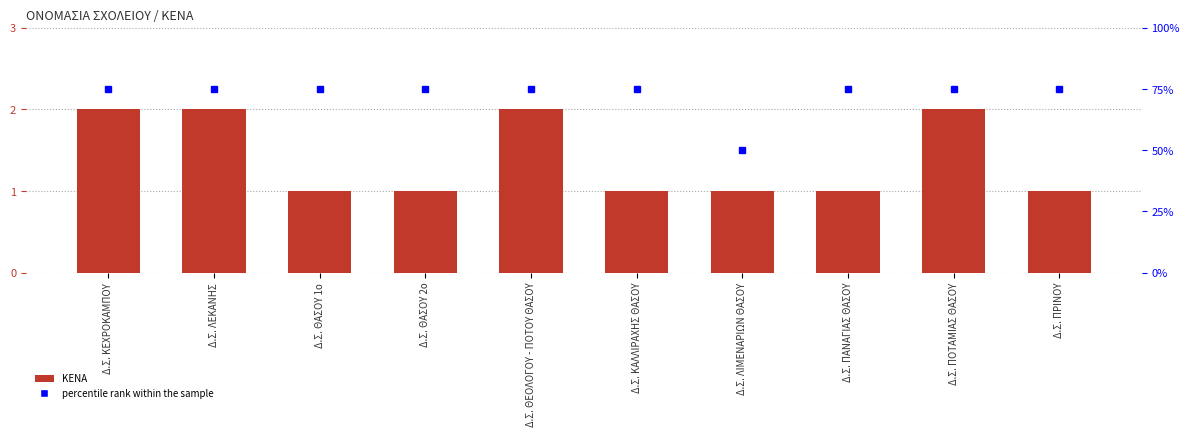

What is the maximum value for ΚΕΝΑ?

2